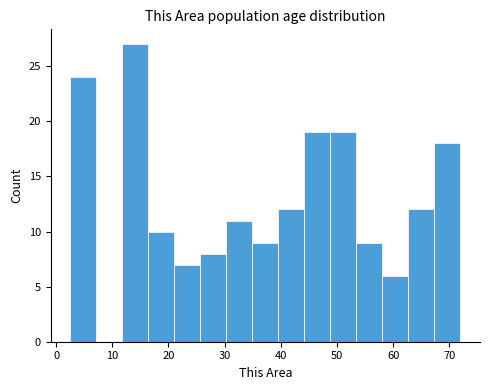

What is the height of the bar covering 35 to 40 on the x-axis? Neither the bar edges nor the heights are printed on the chart, so give them approximately, as read against the axes.

9